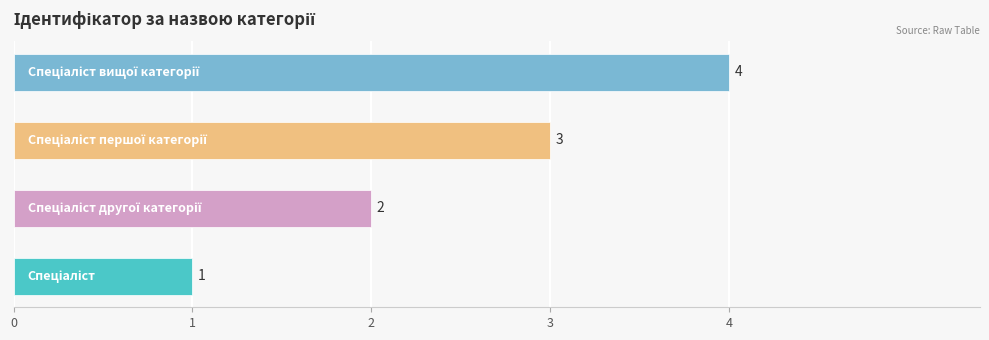

What is the sum of all values?

10